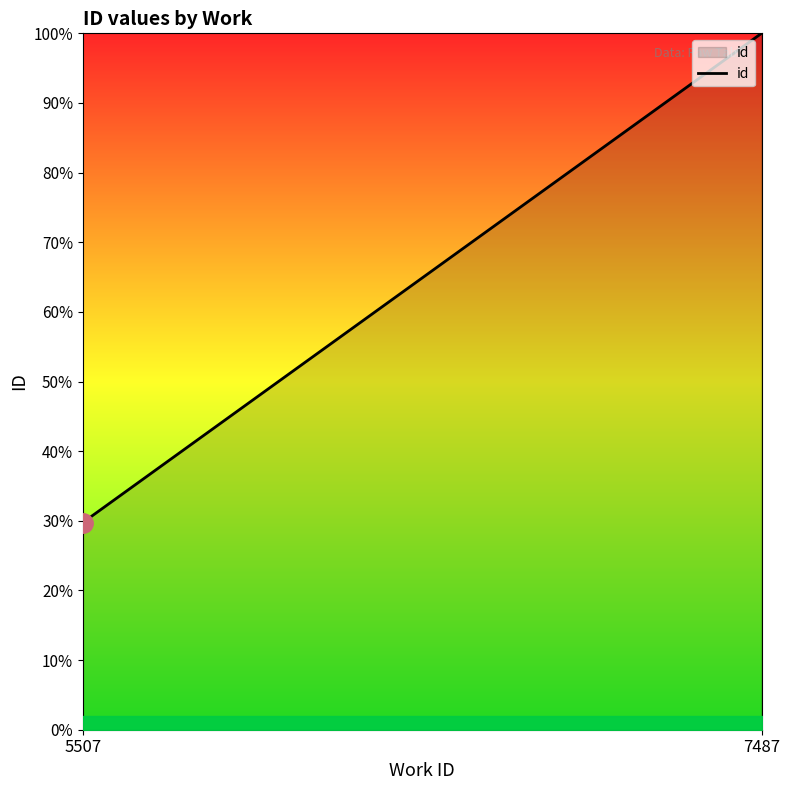

How many values are below 100?

1